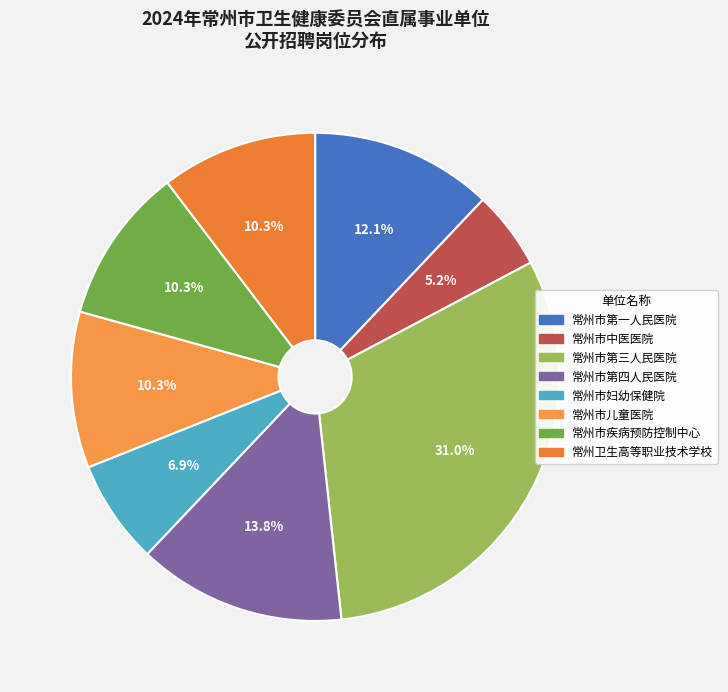

To the nearest percent, what portion does 常州市儿童医院 represent?

10%